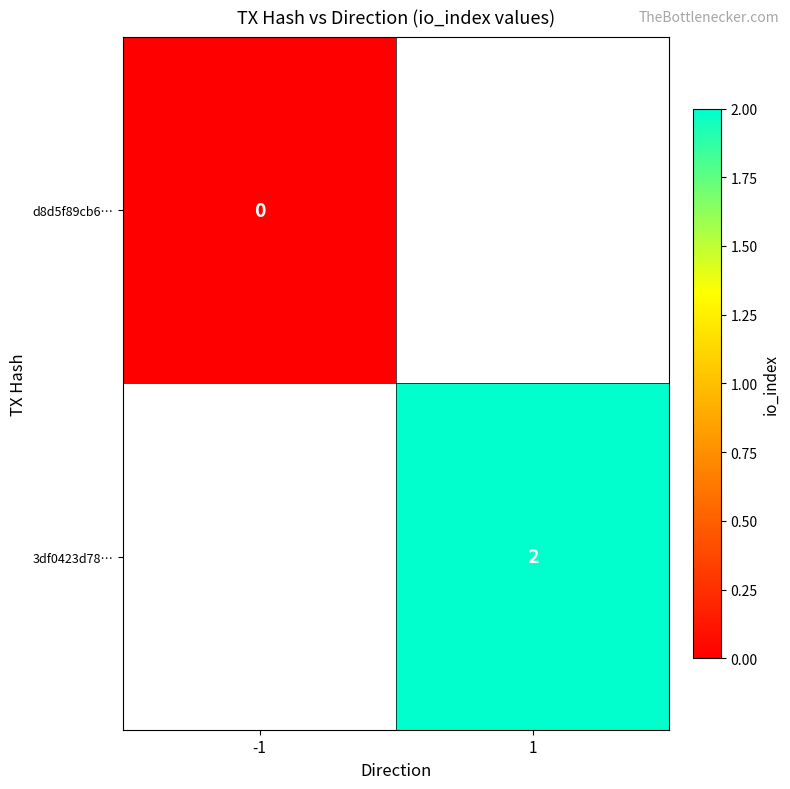

The value of 3df0423d78… at 1 is 1. True or false?

False